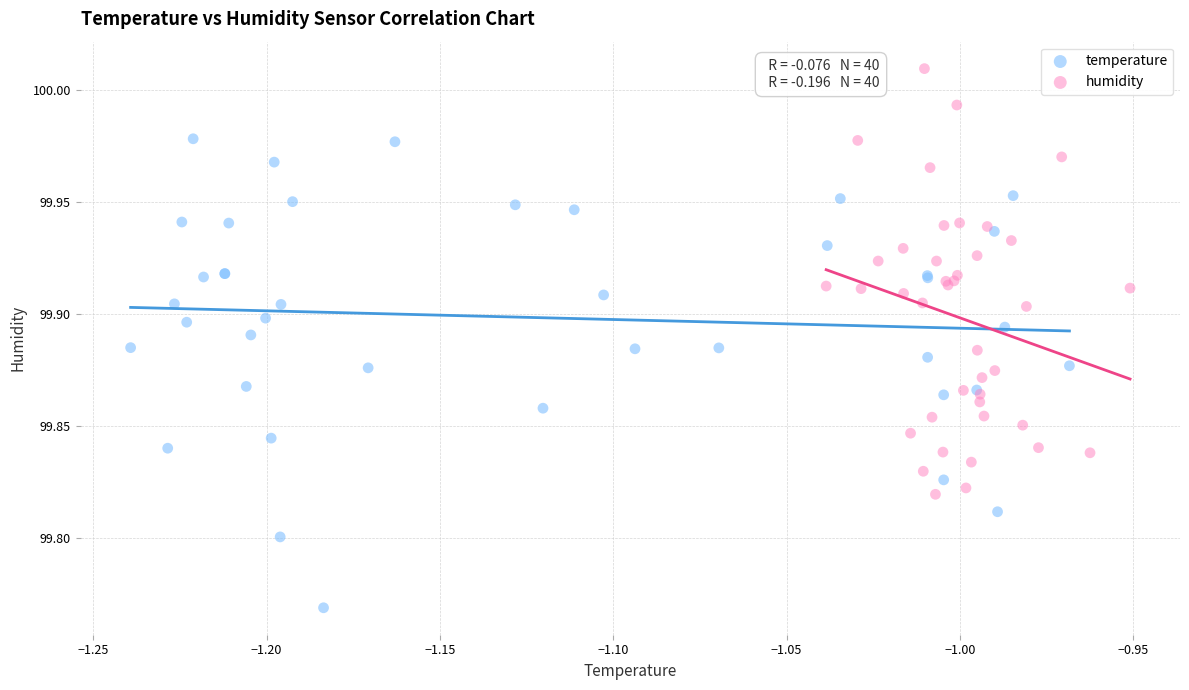

Which series contains the highest Y value?

humidity